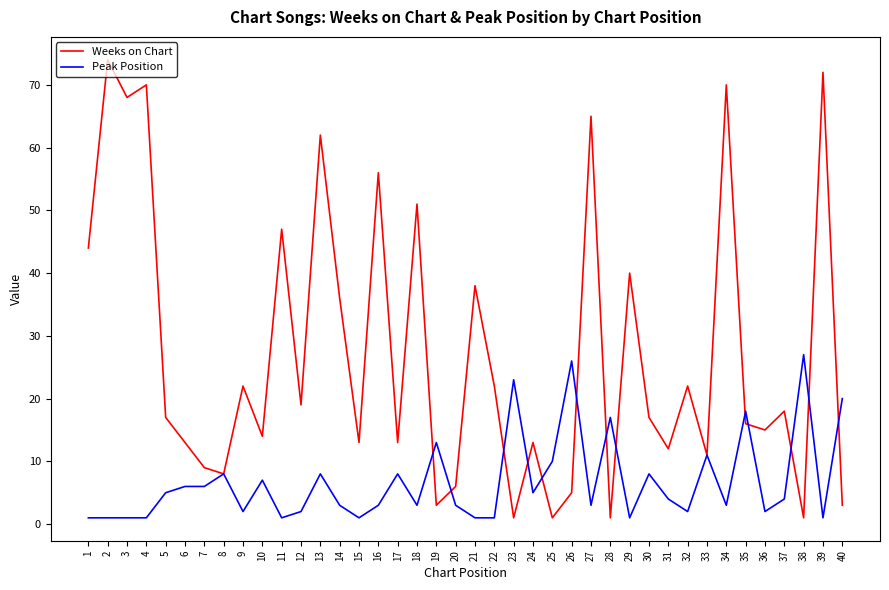

Which series has the largest total across all categories?

Weeks on Chart